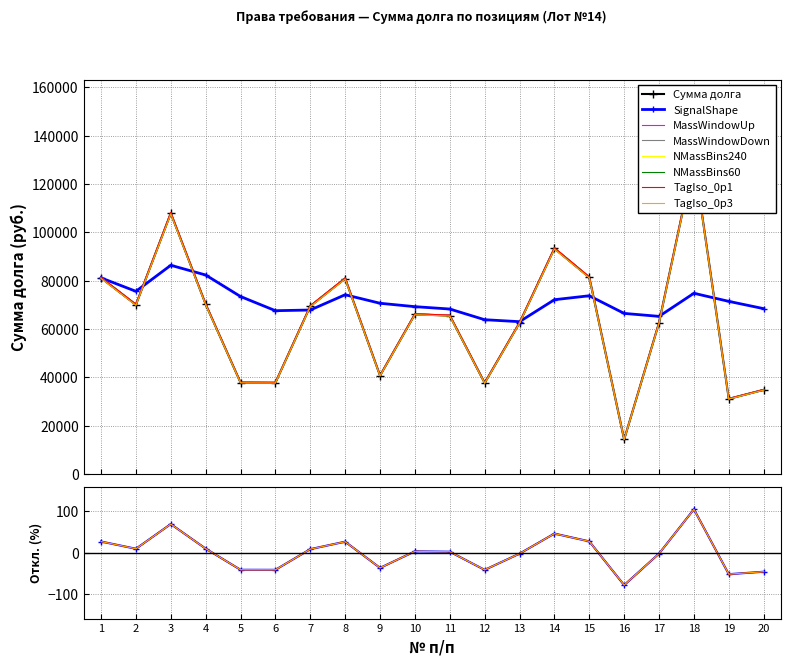

What is the sum of the values at 6 and 15?

-13.3